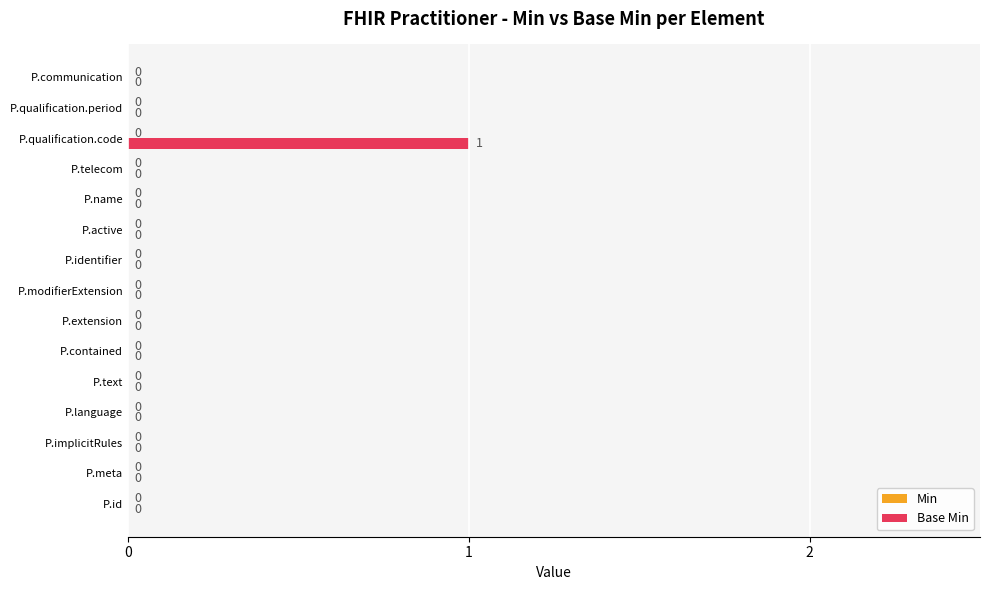

Which category has the highest value across all series?

P.qualification.code